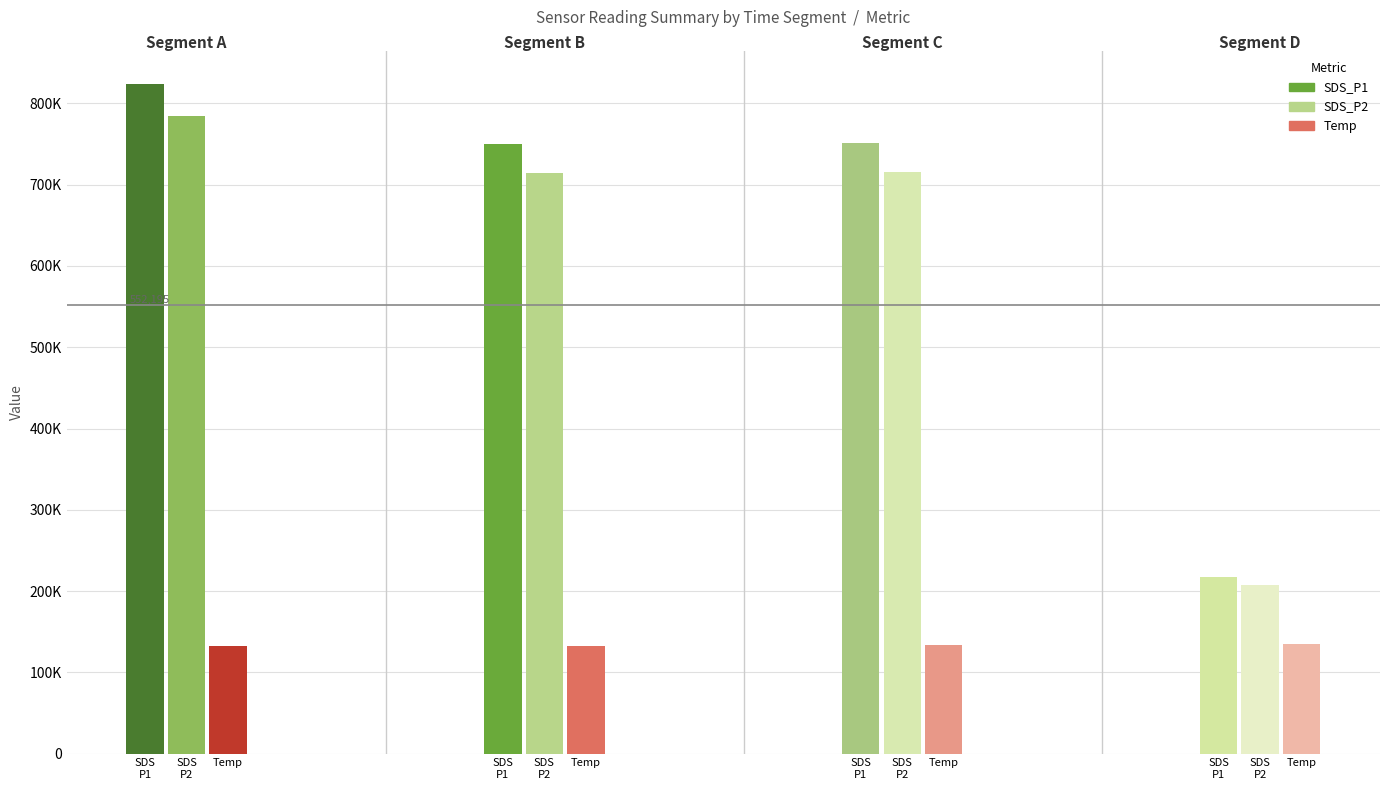

Which series has the widest spread of values?

SDS_P1